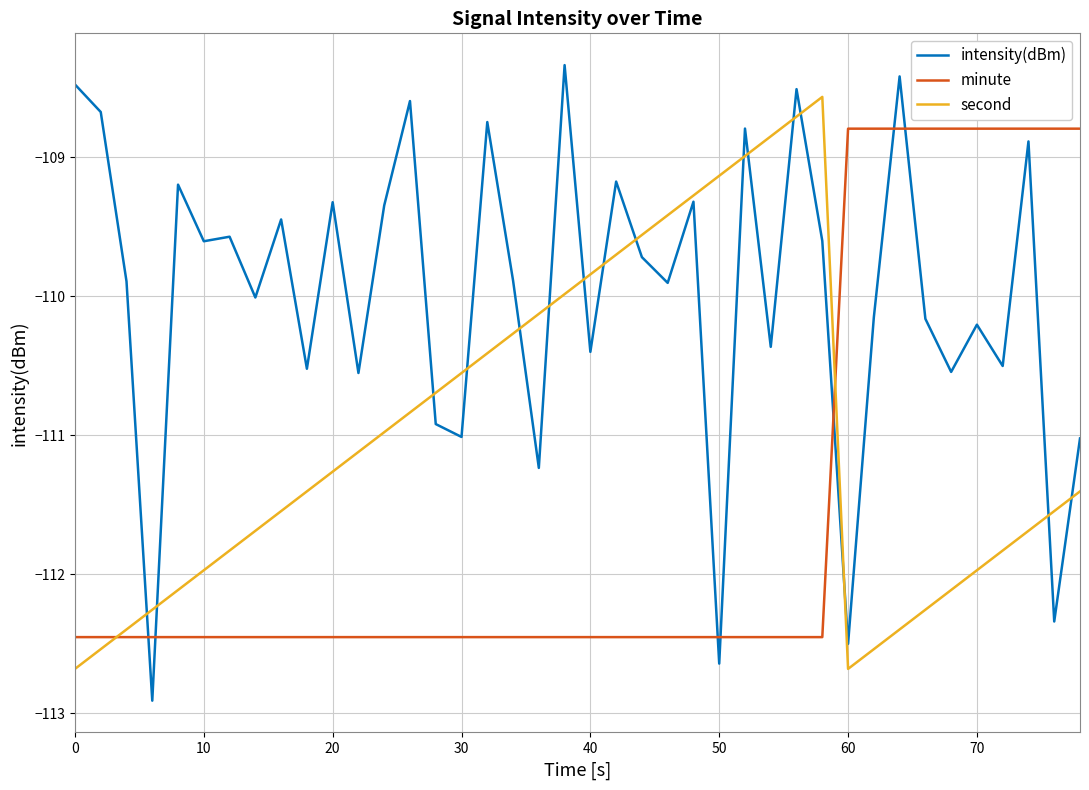

Which series has the largest total across all categories?

intensity(dBm)